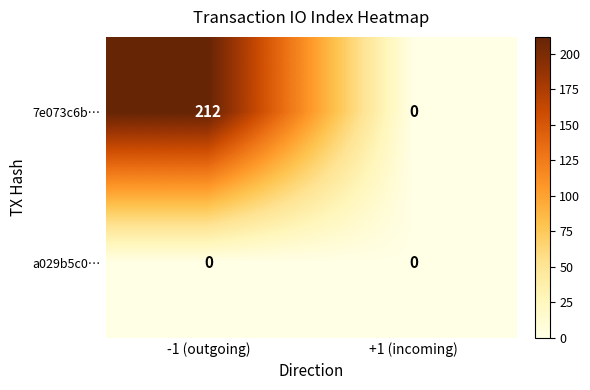

Which series has the largest total across all categories?

7e073c6b…